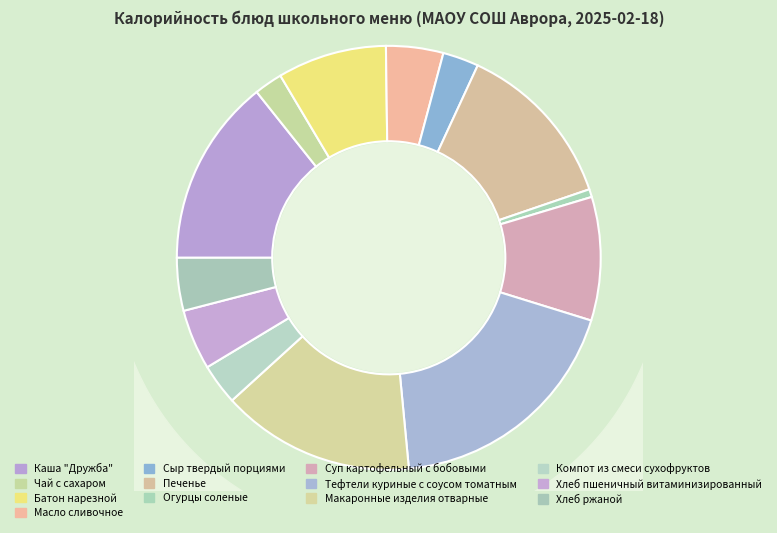

Does Компот из смеси сухофруктов represent more than half of the total?

No